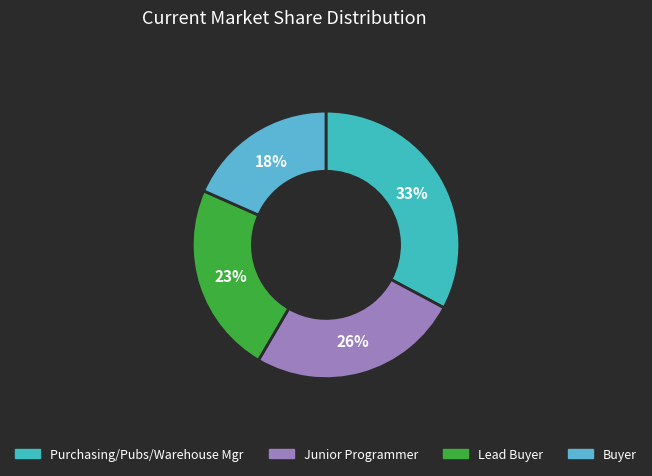

What is the ratio of the value at Purchasing/Pubs/Warehouse Mgr to the value at Junior Programmer?

1.3